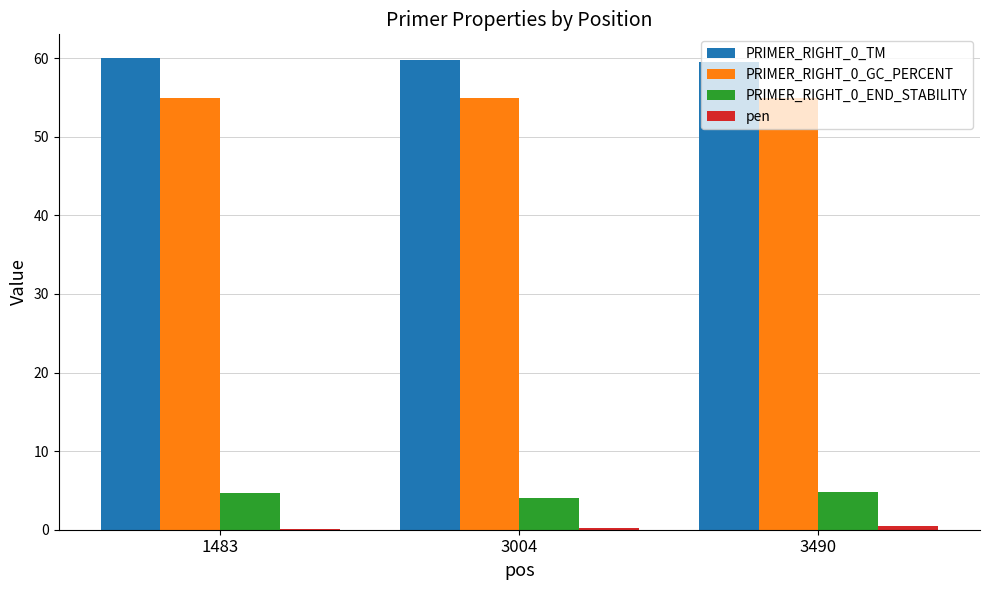

How many groups of bars are there?

3